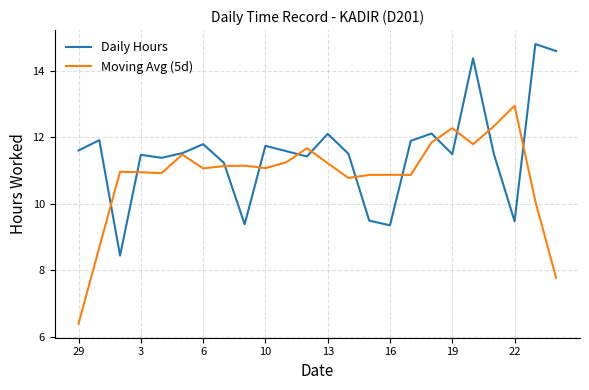

True or false: Moving Avg (5d) and Daily Hours cross at least once.

True